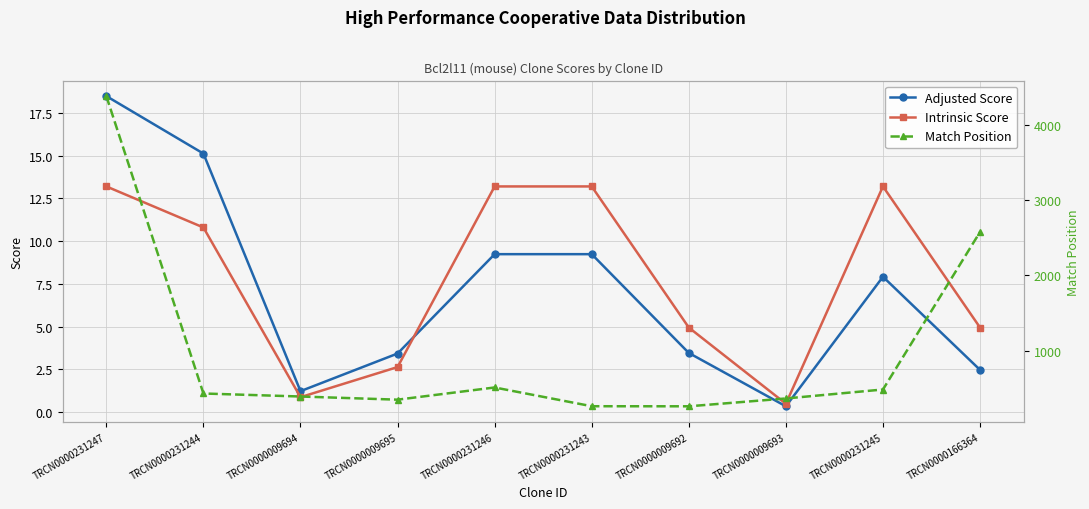

How many times do Adjusted Score and Intrinsic Score cross each other?

1